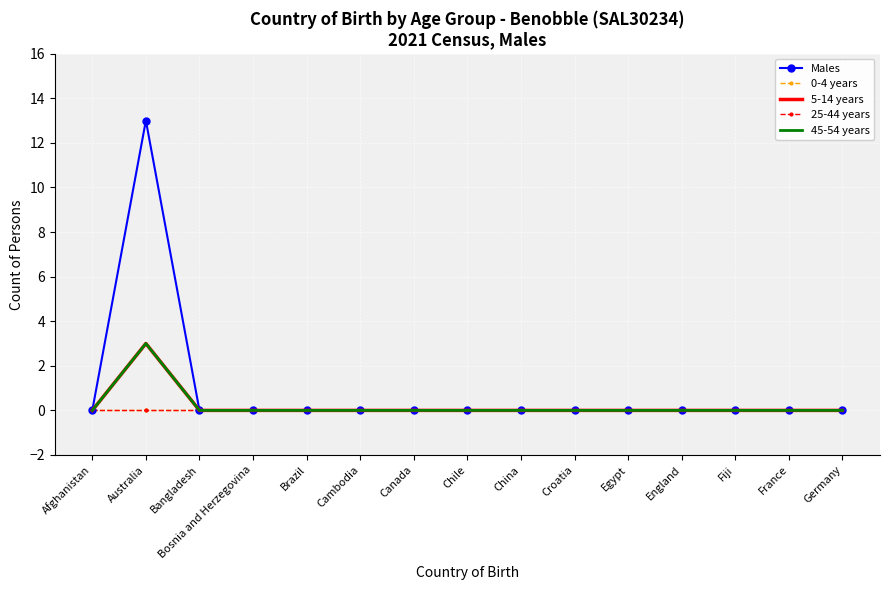

True or false: 45-54 years and 0-4 years cross at least once.

False